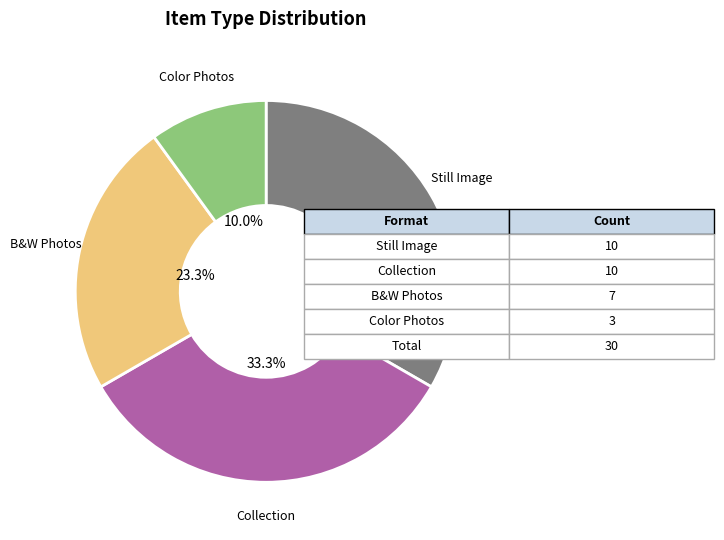

What percentage is NOT represented by Collection?

66.7%